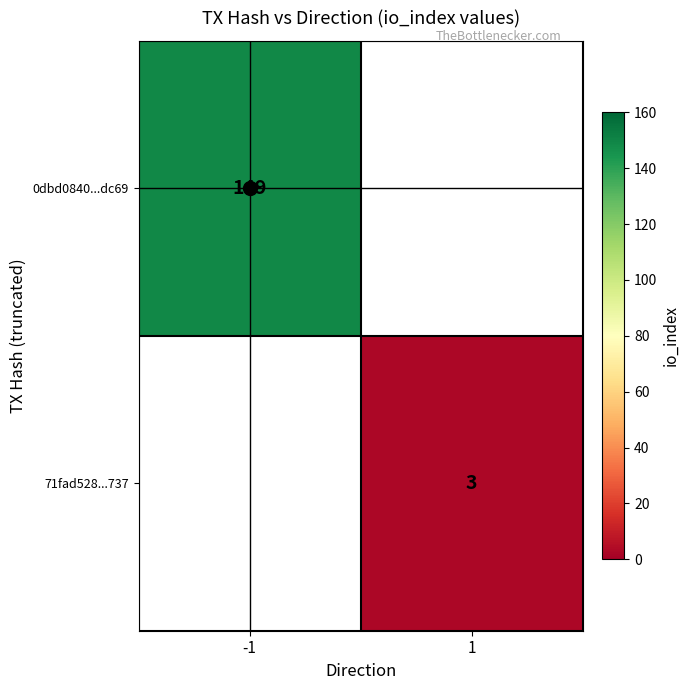

The value of 71fad528...737 at 1 is 5. True or false?

False